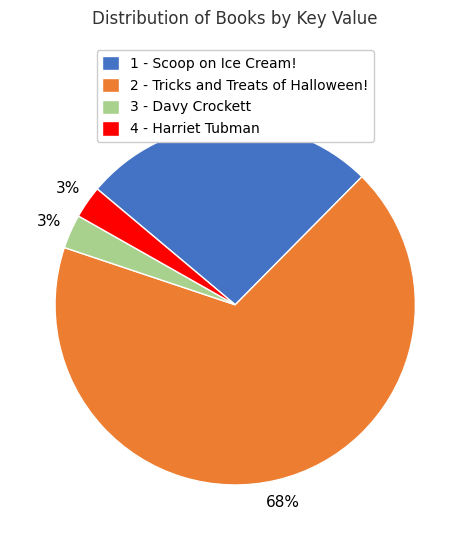

How many slices are in this pie chart?

4